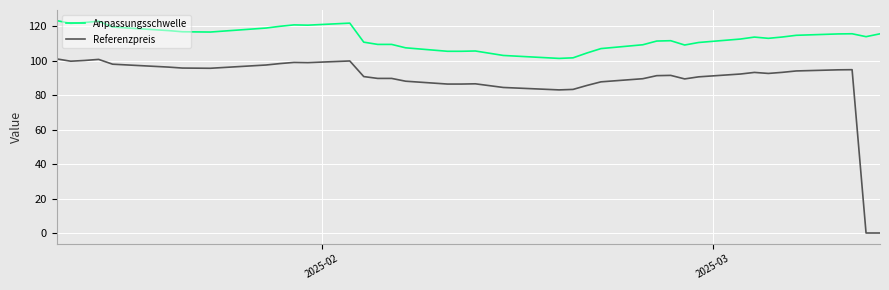

True or false: Referenzpreis and Anpassungsschwelle cross at least once.

False